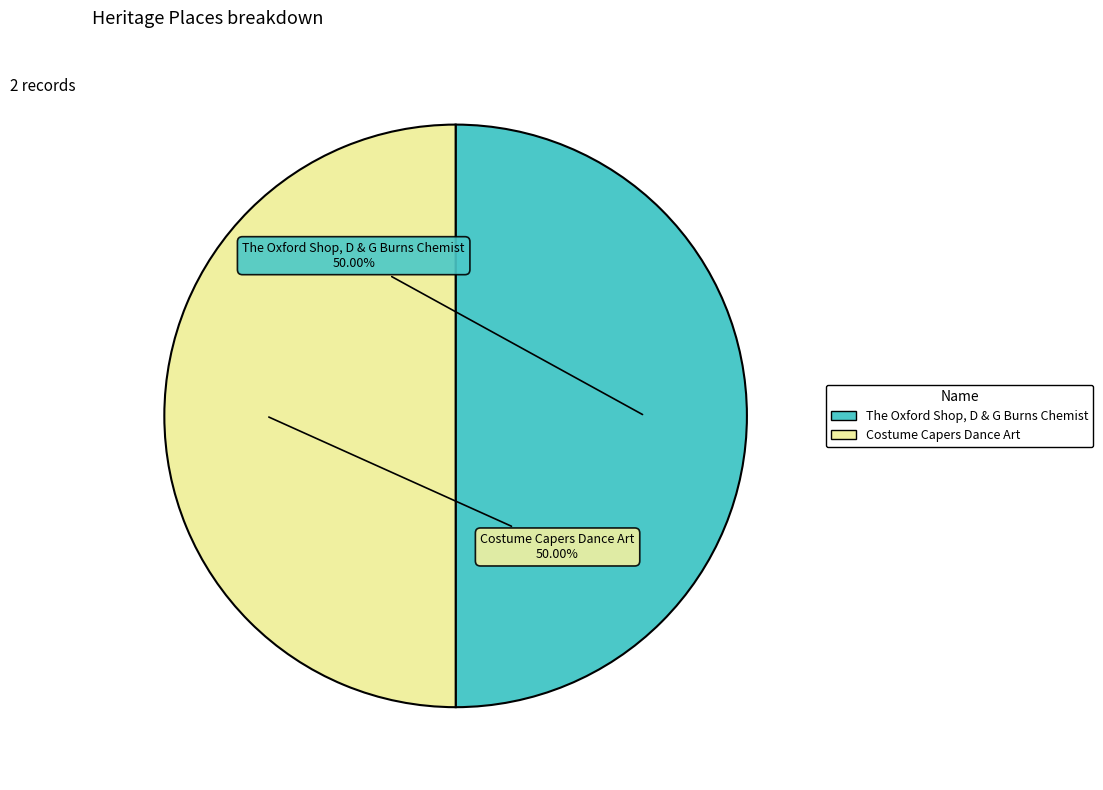

What is the ratio of the value at Costume Capers Dance Art to the value at The Oxford Shop, D & G Burns Chemist?

1.0